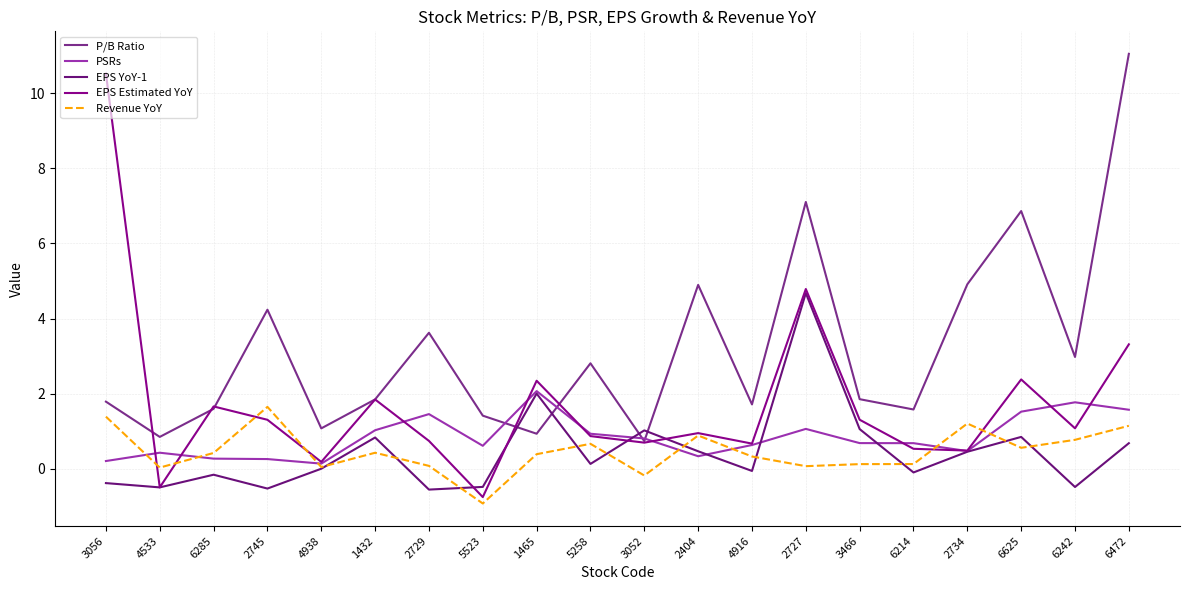

What position from the right is 2404?

9